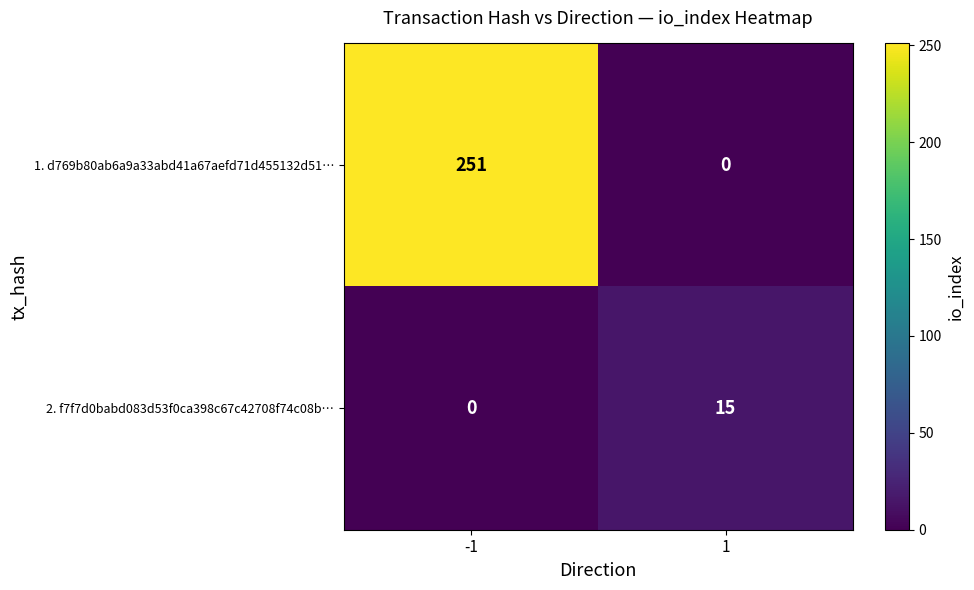

Which series has the largest range (max minus min)?

1. d769b80ab6a9a33abd41a67aefd71d455132d51…